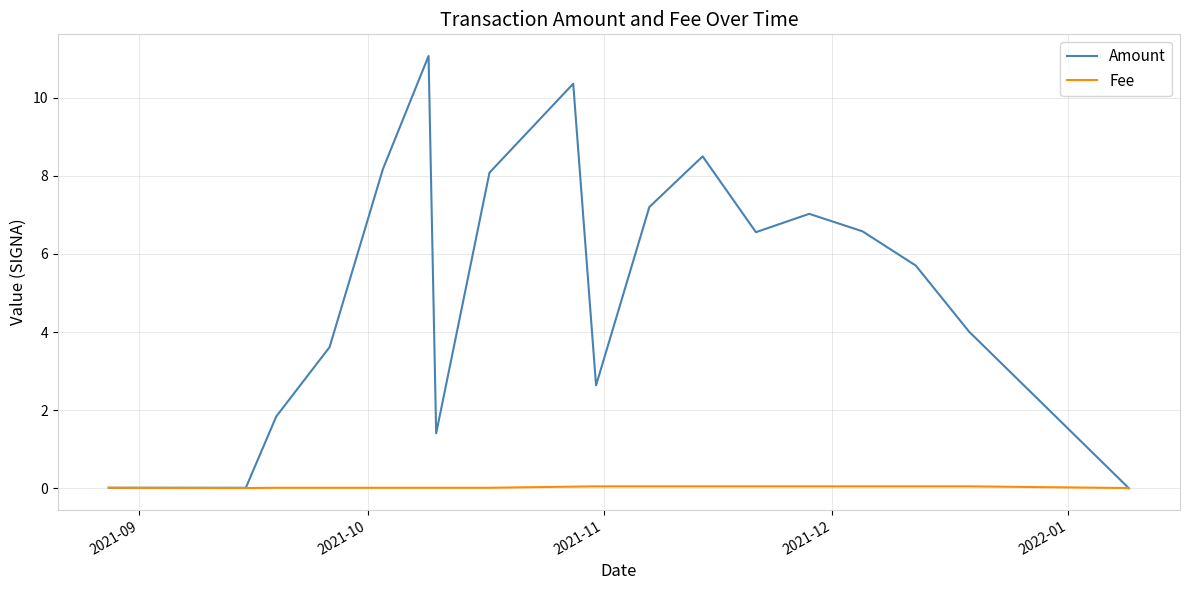

What are all the series names shown in the legend?

Amount, Fee